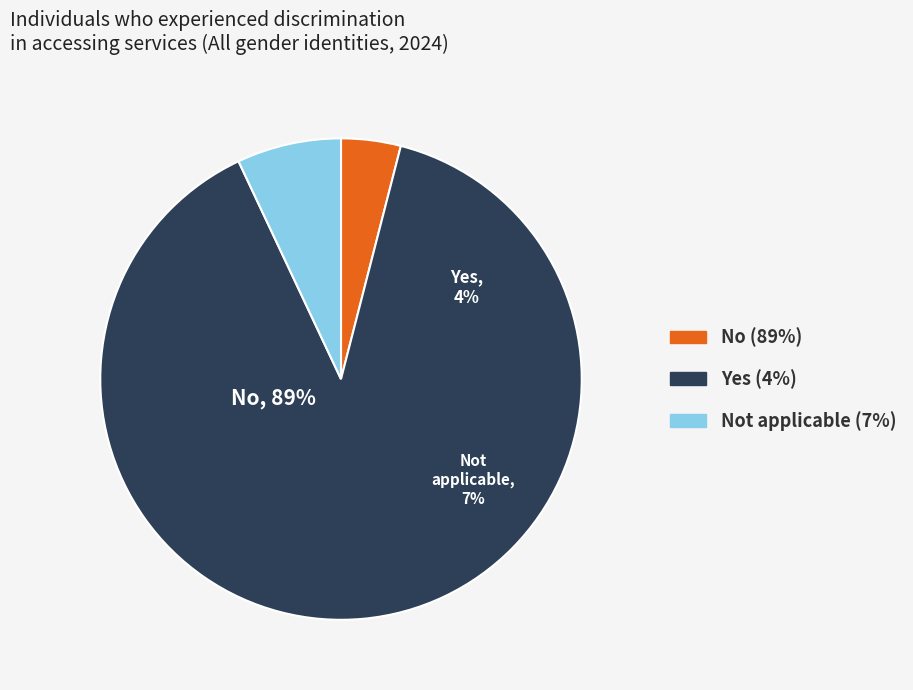

Rank the categories by value from lowest to highest.

Yes, Not applicable, No